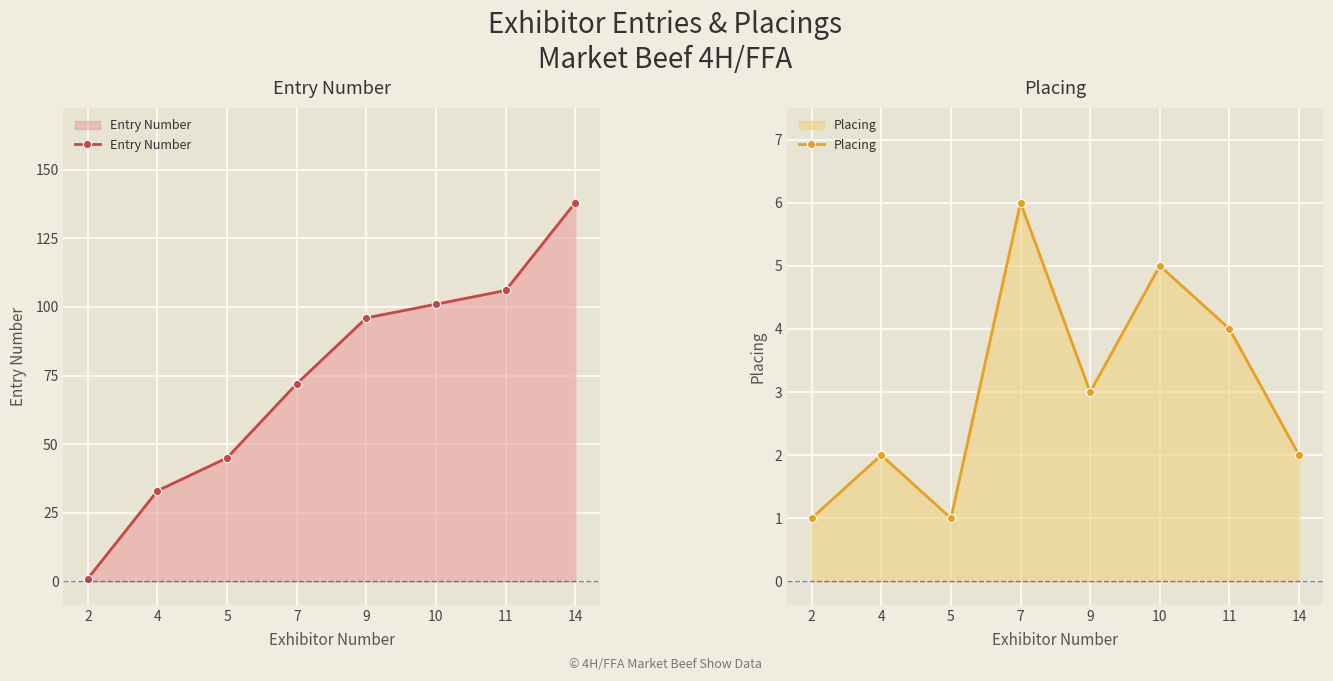

True or false: Placing and Entry Number cross at least once.

False